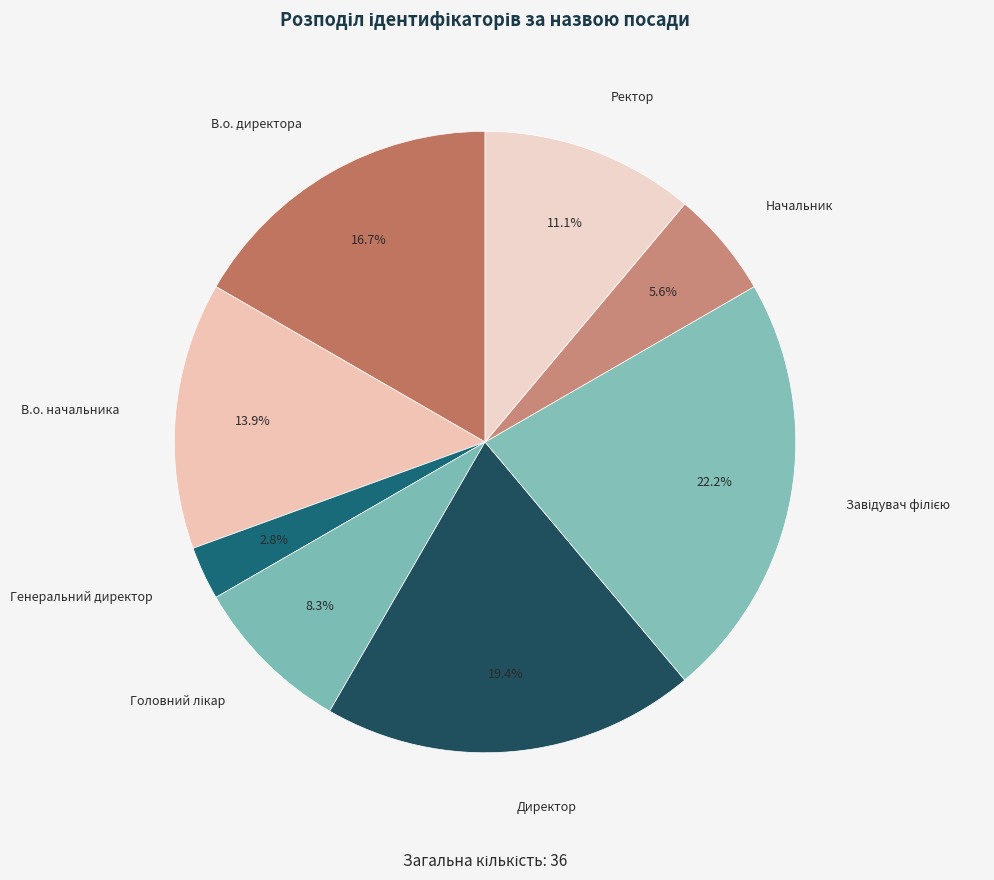

To the nearest percent, what portion does Генеральний директор represent?

3%